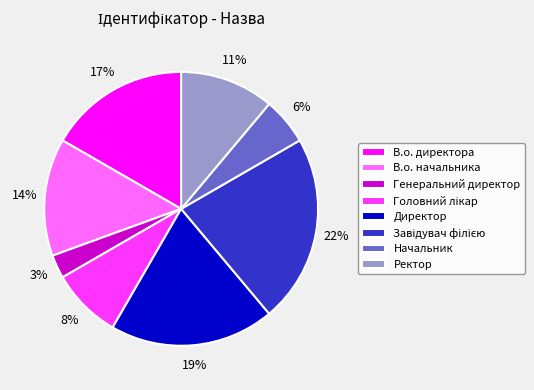

How many slices are in this pie chart?

8